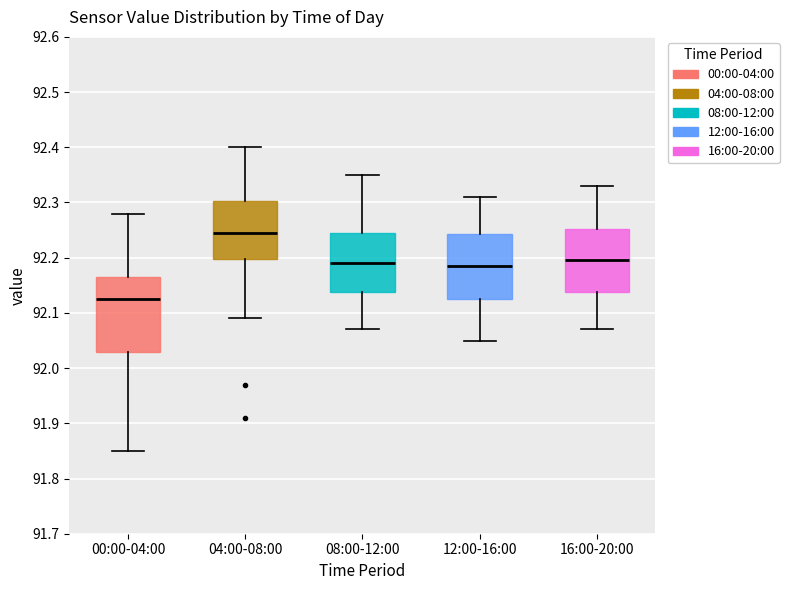

Reading left to right, transcribe this box plot: for each box, give where its median line is, the range the box spans, and where its two whiskers end, as read against the y-axis. The values are not printed on the chart, so give them approximately, as read against the axis.

00:00-04:00: median 92.13, box 92.03 to 92.17, whiskers 91.85 to 92.28
04:00-08:00: median 92.25, box 92.20 to 92.30, whiskers 92.09 to 92.40
08:00-12:00: median 92.19, box 92.14 to 92.25, whiskers 92.07 to 92.35
12:00-16:00: median 92.19, box 92.13 to 92.24, whiskers 92.05 to 92.31
16:00-20:00: median 92.20, box 92.14 to 92.25, whiskers 92.07 to 92.33